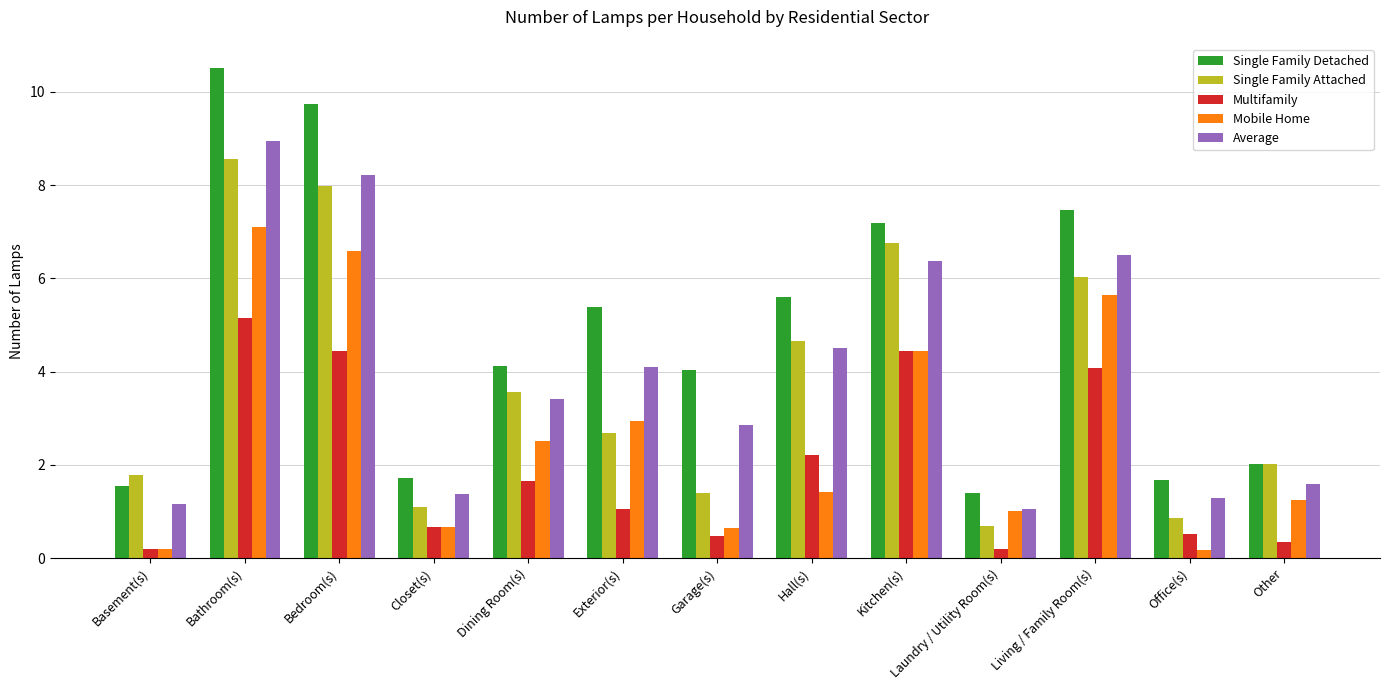

What is the sum of the Multifamily values at Office(s) and Bedroom(s)?

5.0